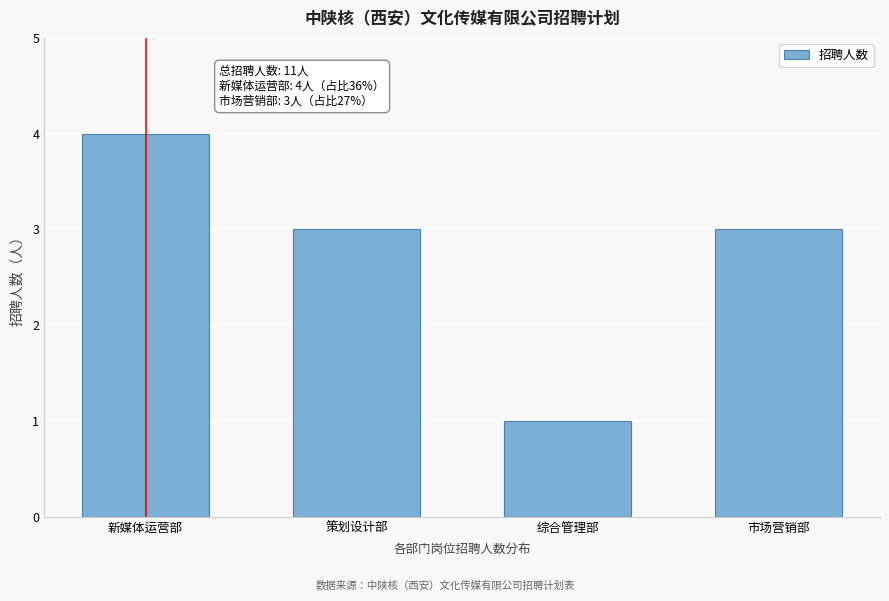

Reading right to left, list all the values displayed in this chart.

3	1	3	4